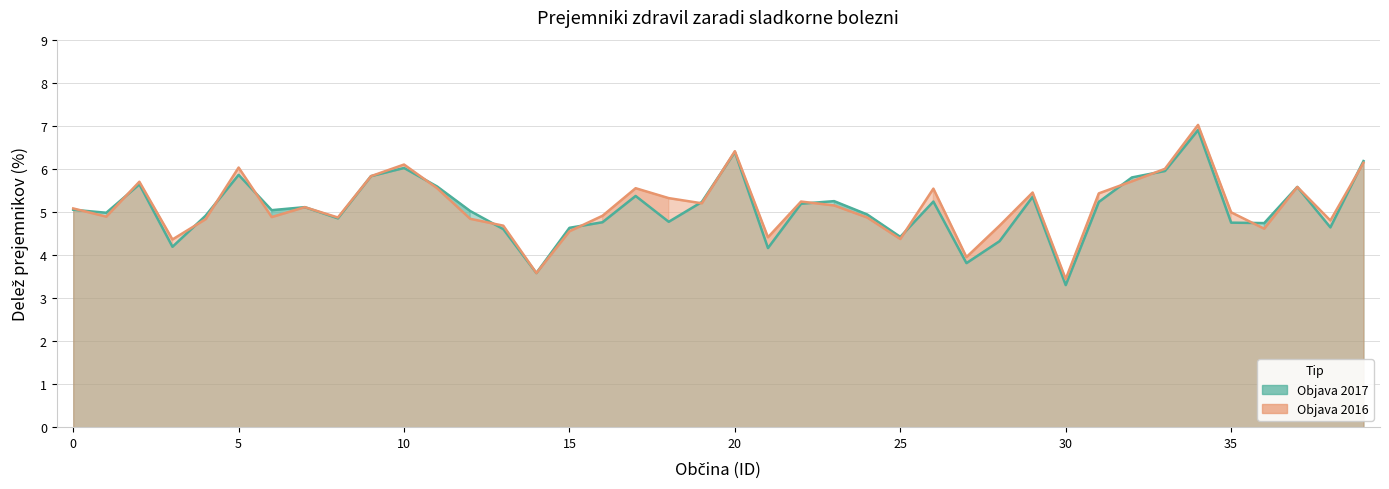

Rank the series by their maximum value, from lowest to highest.

Objava 2017, Objava 2016